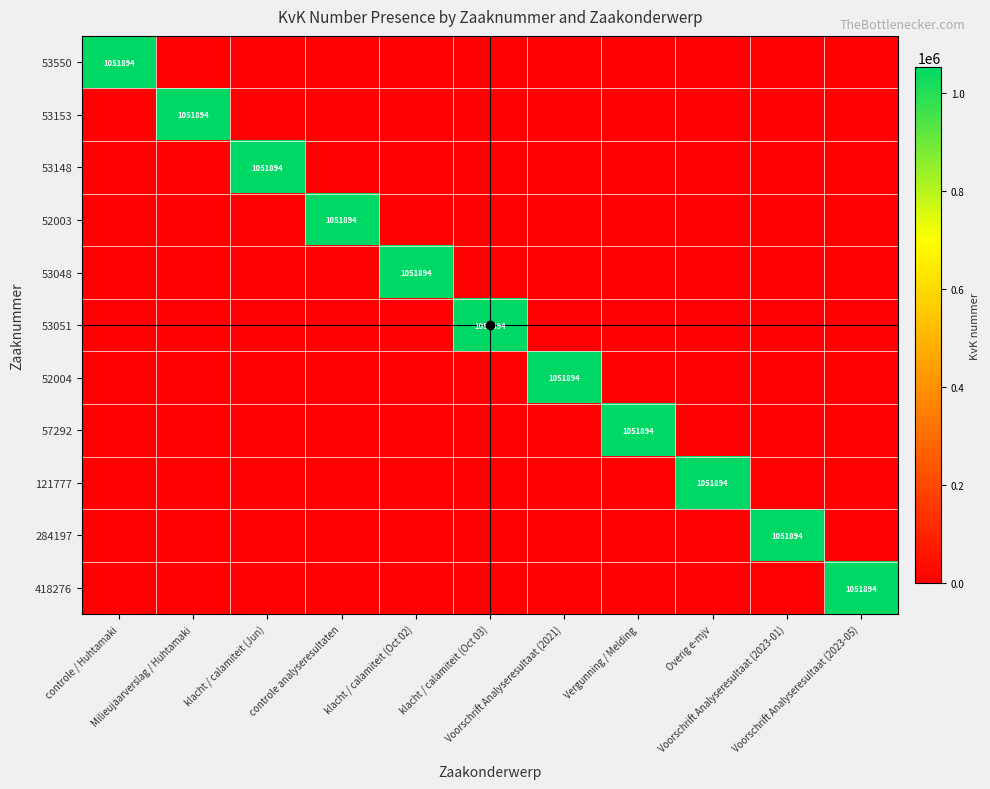

Which series has the largest total across all categories?

53550